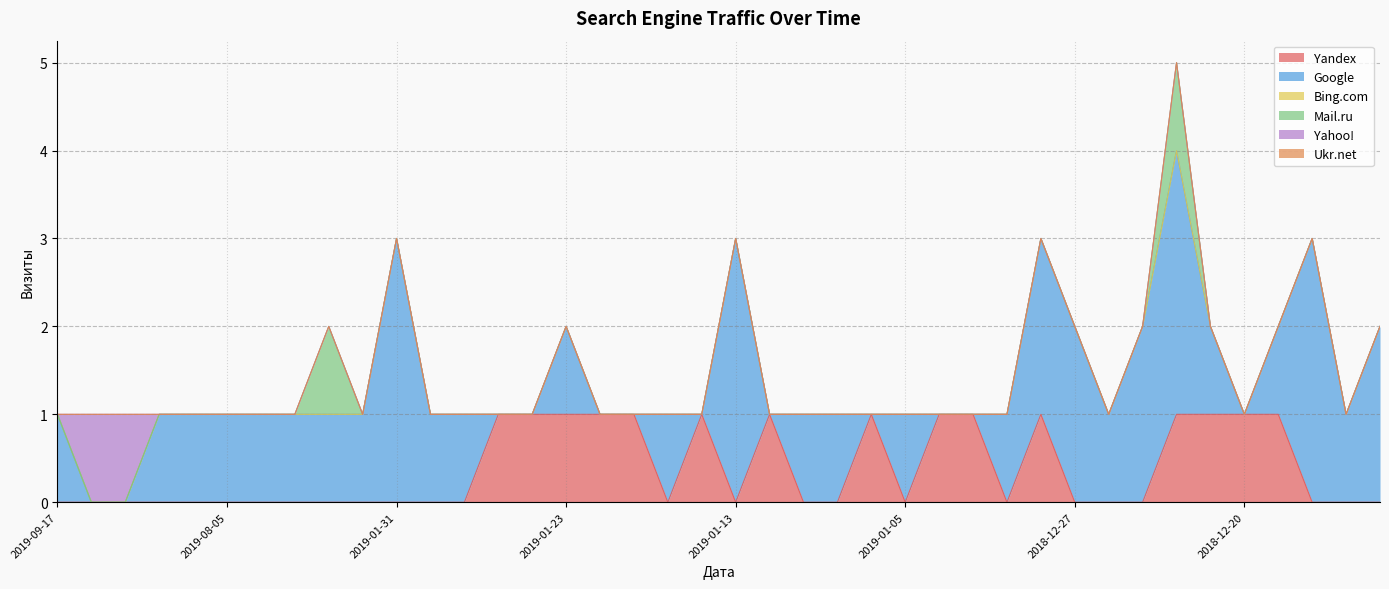

What is the spread (max minus min) of values at 2018-12-25?

1